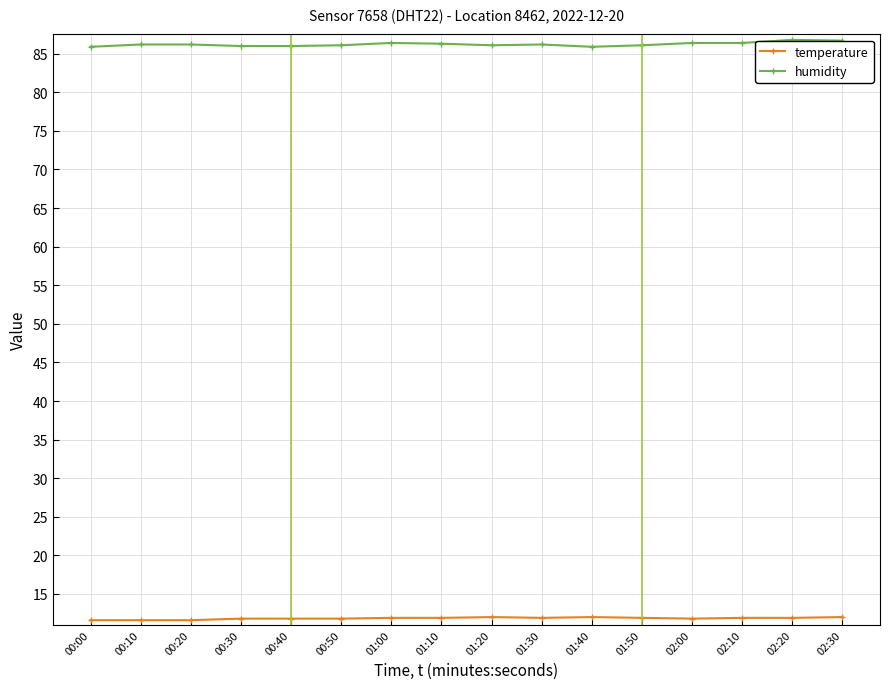

At 00:30, list the series in order from smallest to largest.

temperature, humidity